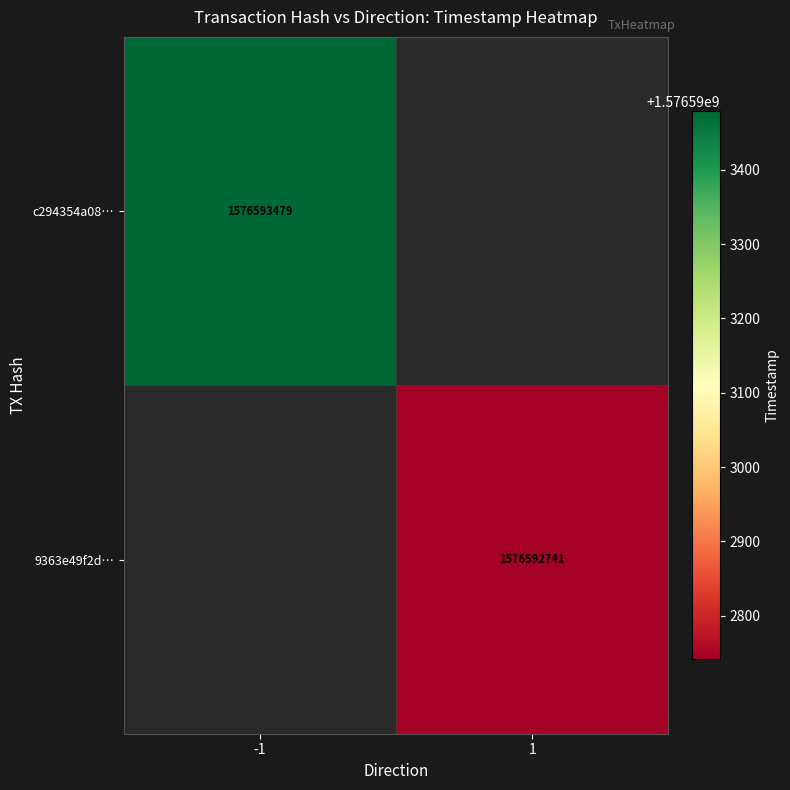

List the series in order of their peak value, highest first.

c294354a08af3f98e54e7b368f48b9088e17a19, 9363e49f2d7eba83bfabad844c4634ae5921e2d